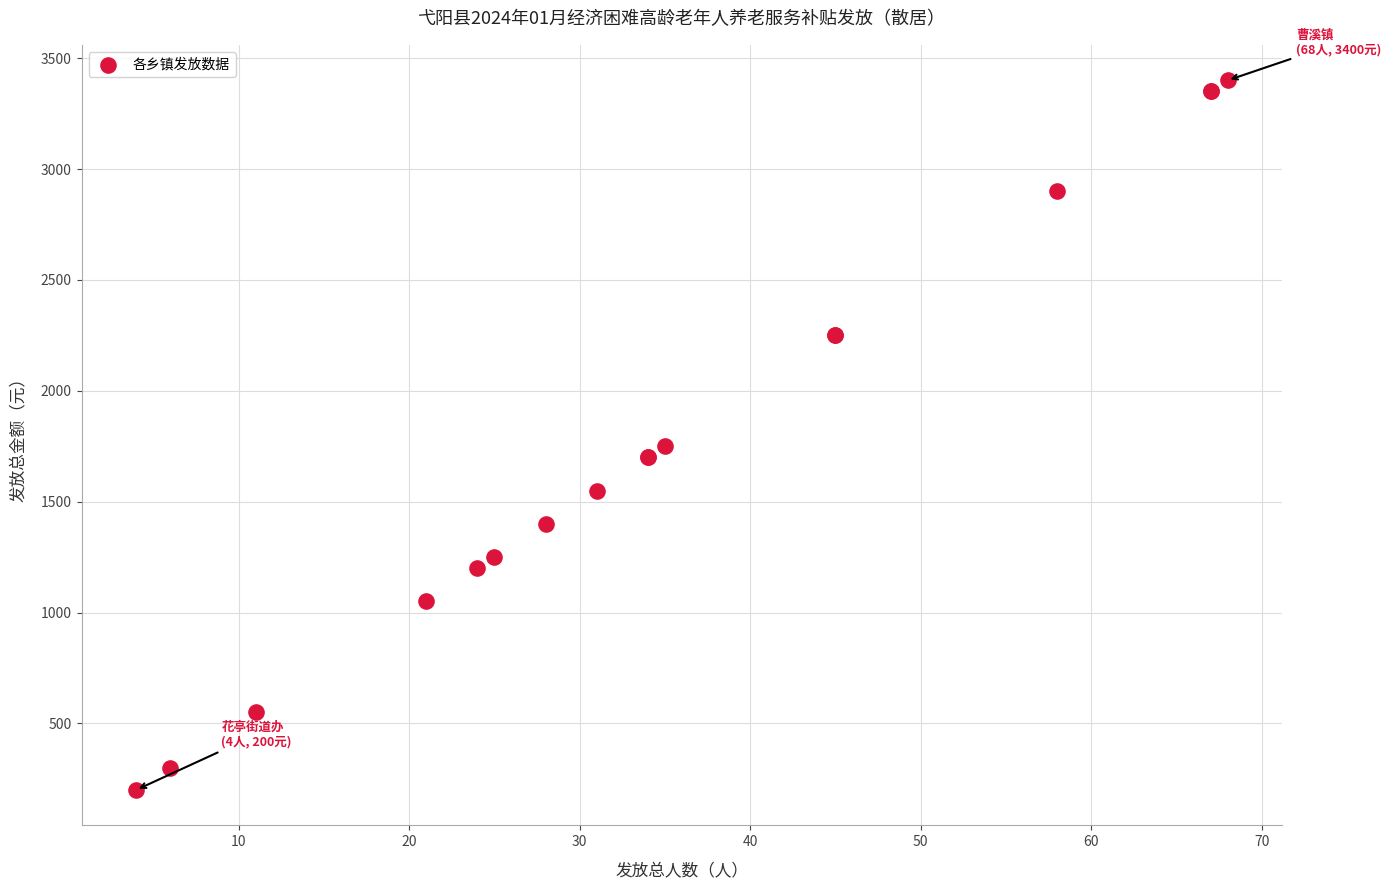

What Y value in the scatter plot is closest to 1800?

1750